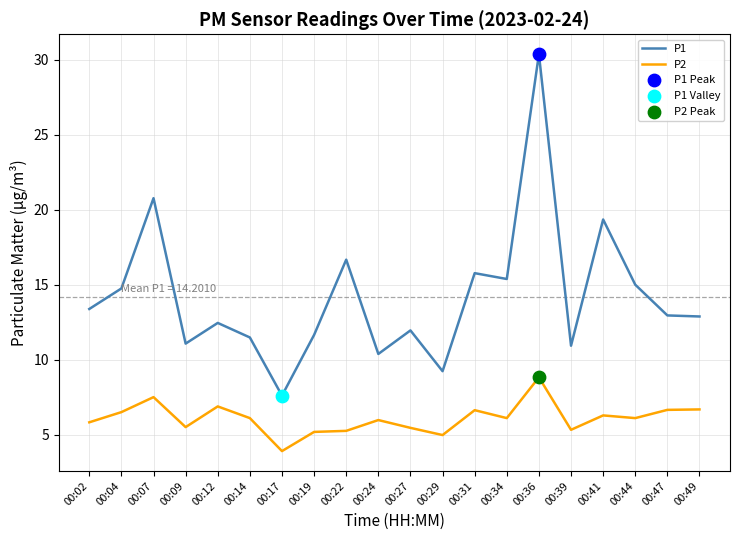

Between 00:29 and 00:36, which series saw the biggest shift?

P1